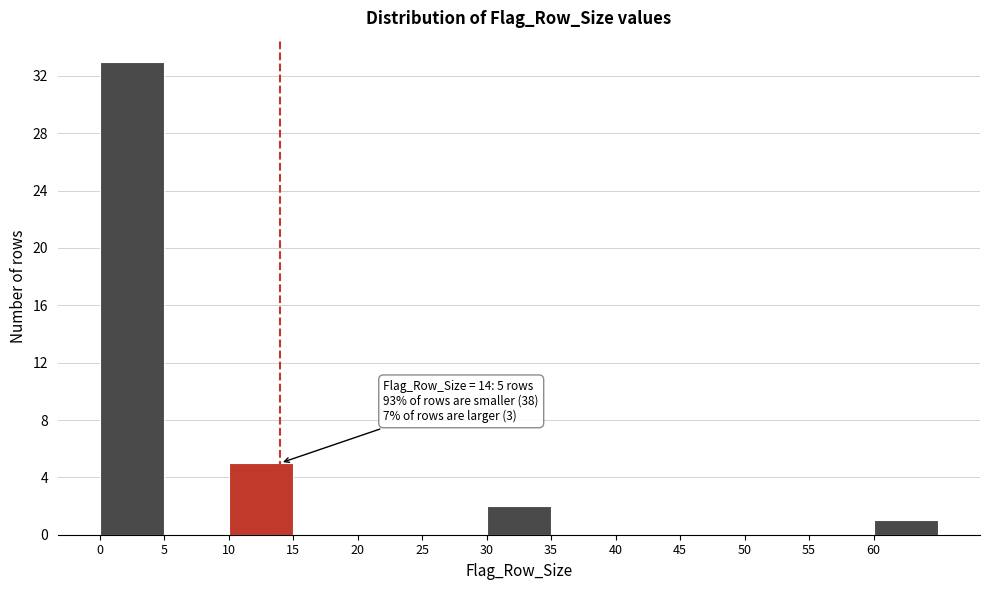

Which range on the x-axis has the tallest bar?

0 to 5